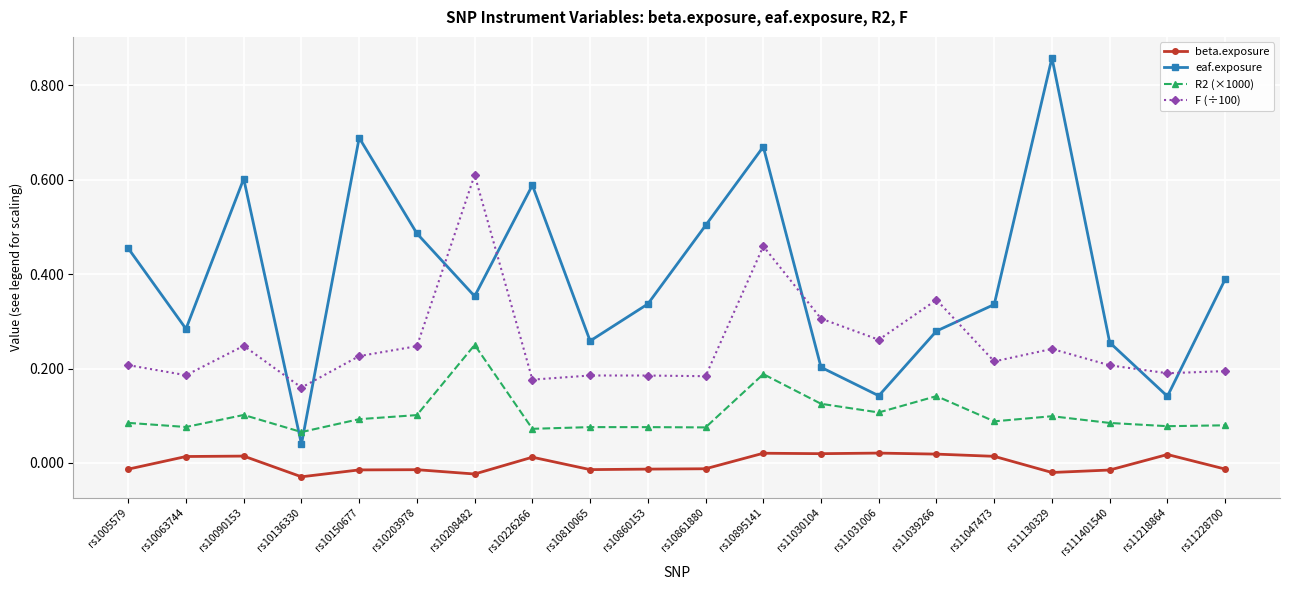

How many beta.exposure values are between 0 and 1?

9